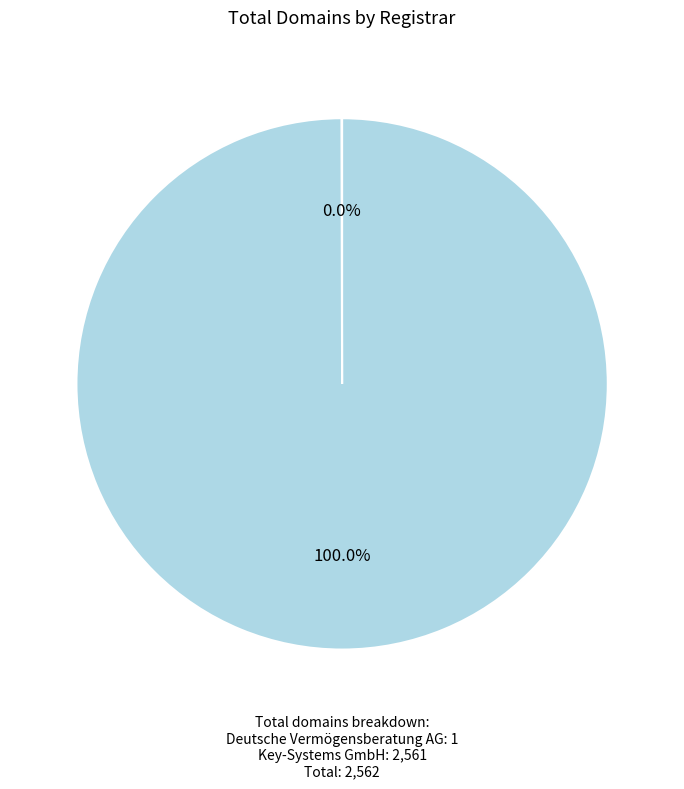

Which category has the smallest portion of the pie?

Deutsche Vermögensberatung AG